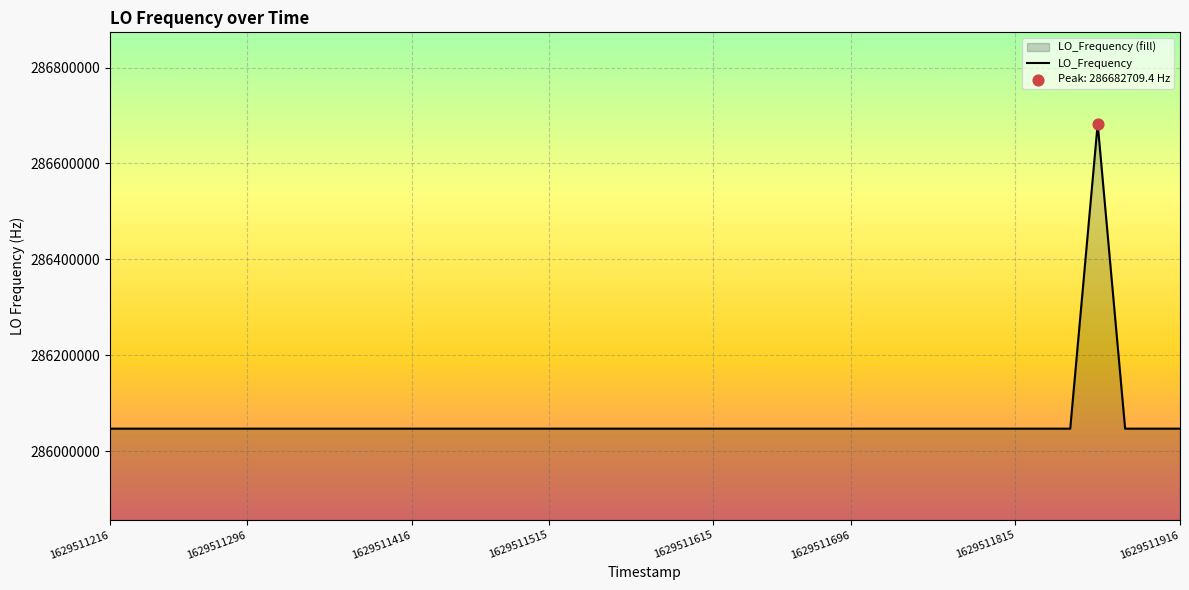

What is the minimum value shown in the chart?

286046998.1